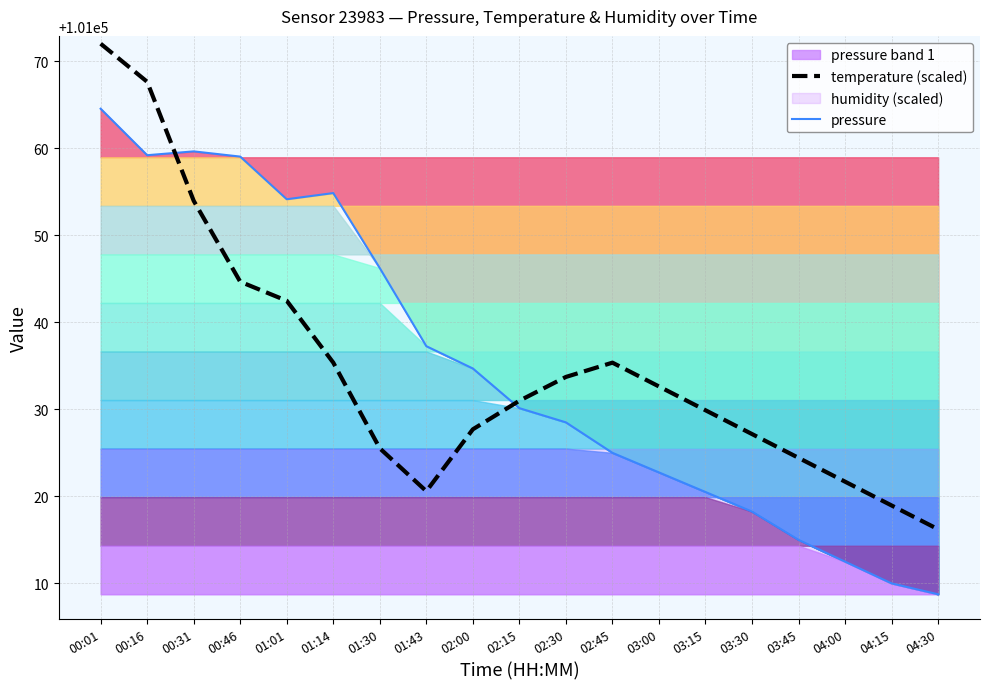

Where do pressure and temperature (scaled) first cross each other?

00:16 and 00:31